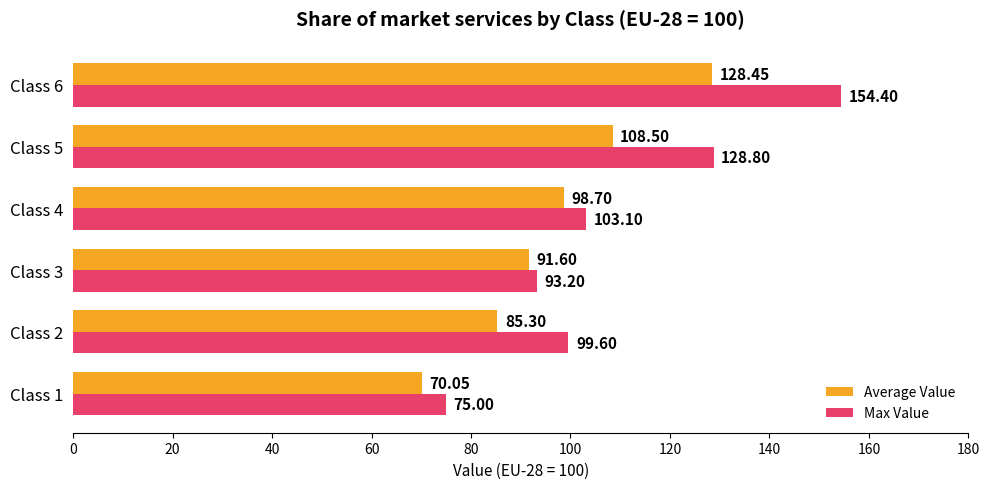

Between Class 1 and Class 4, which series saw the biggest shift?

Average Value